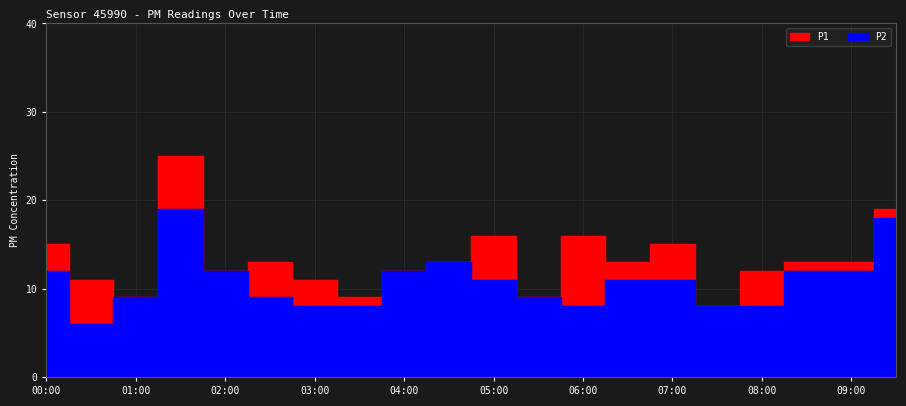

What is the smallest value displayed?

6